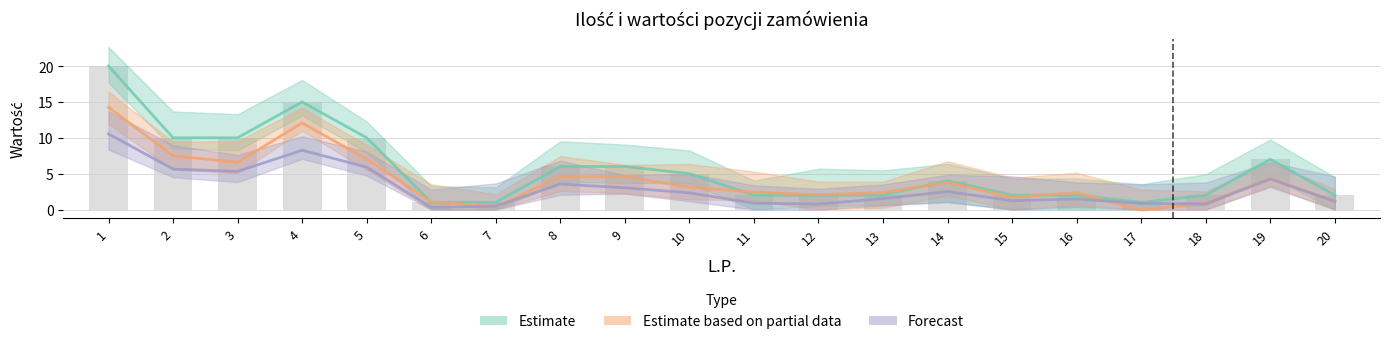

The Forecast series shows 1.1 at 20. True or false?

True